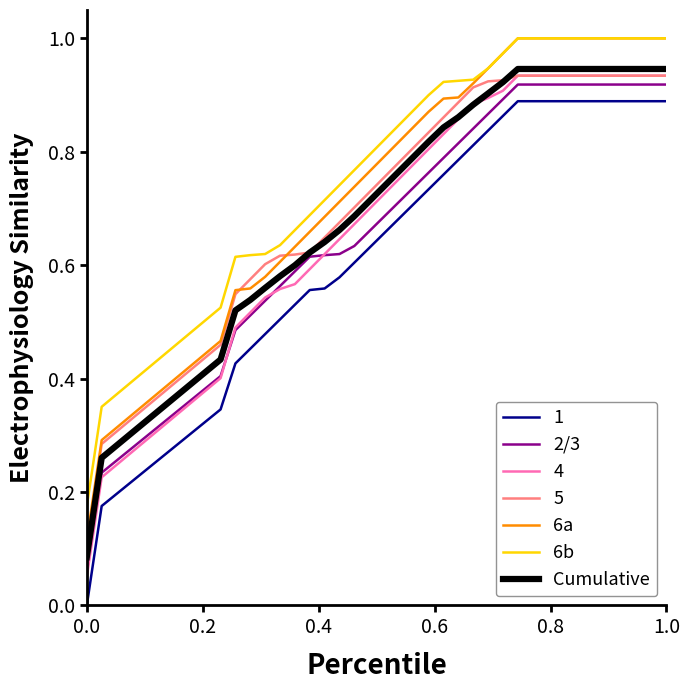

Which series has the widest spread of values?

1